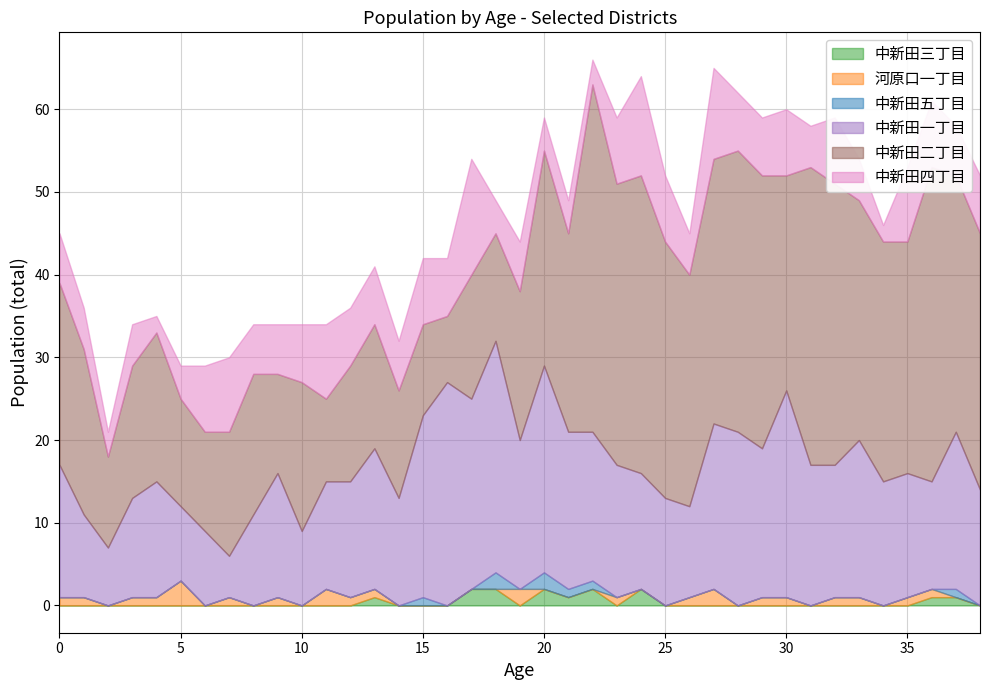

True or false: 中新田四丁目 and 中新田二丁目 intersect in this chart.

False